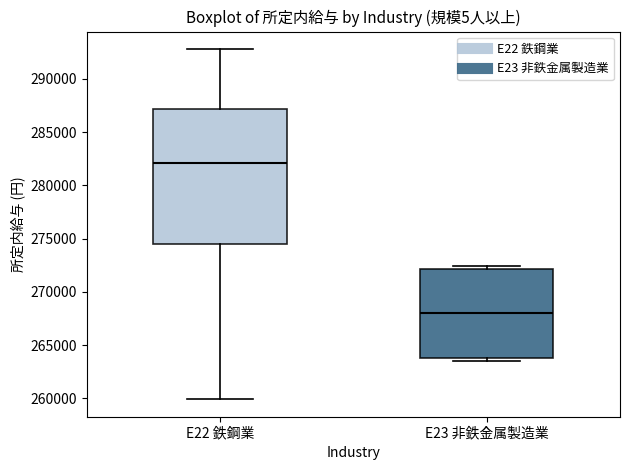

Which box has the lowest median line?

E23 非鉄金属製造業